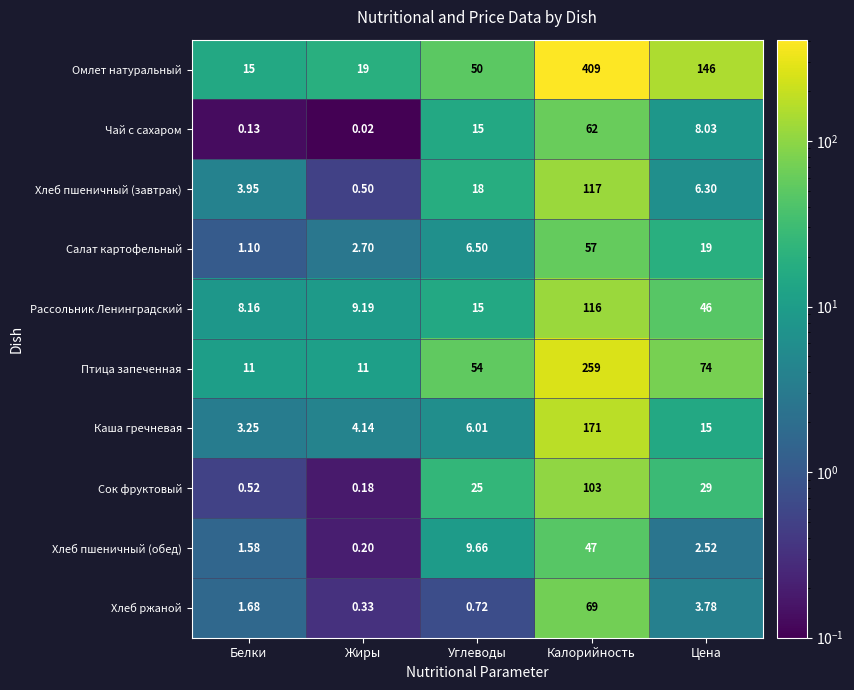

Is the value of Сок фруктовый at Цена greater than the value of Хлеб пшеничный (обед) at Углеводы?

Yes